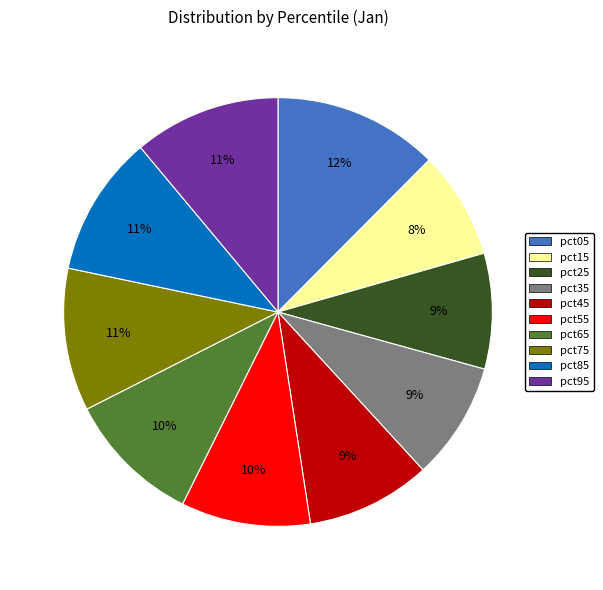

To the nearest percent, what is the difference between the largest and smallest slice percentages?

4%